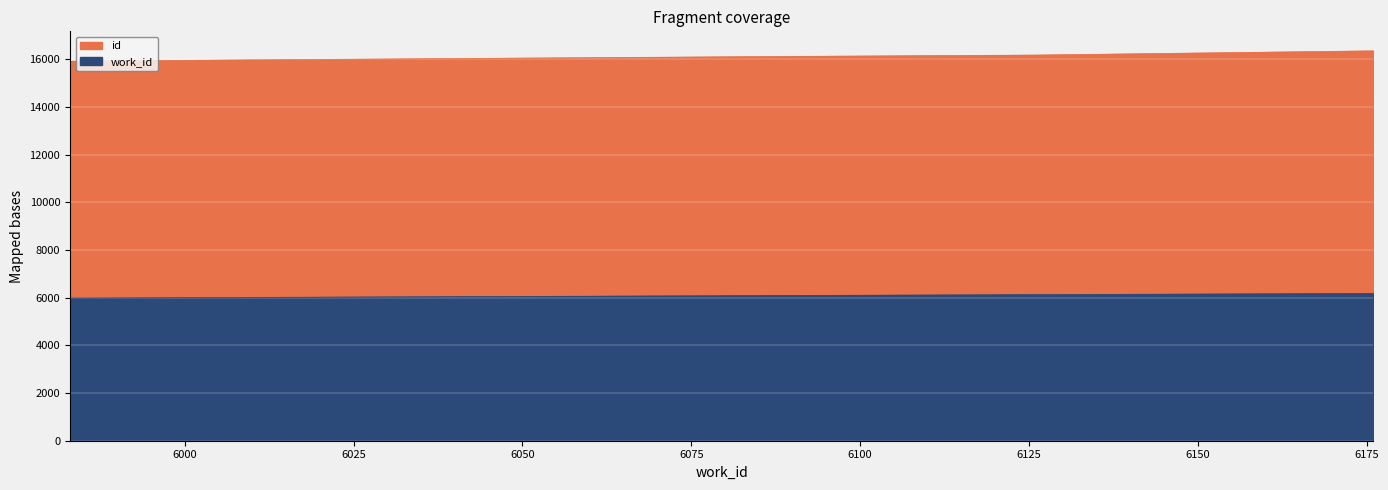

True or false: id has a value of 4072 at 6090.

False